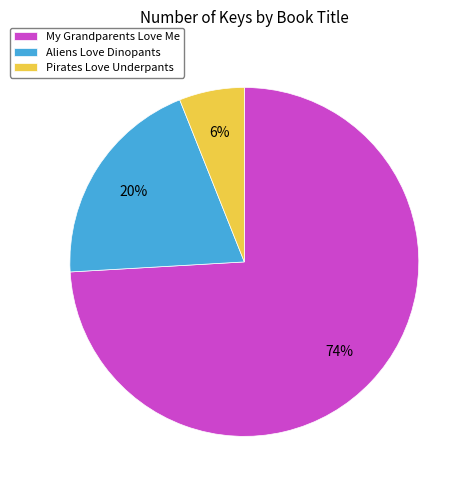

Which has a higher value, Pirates Love Underpants or Aliens Love Dinopants?

Aliens Love Dinopants